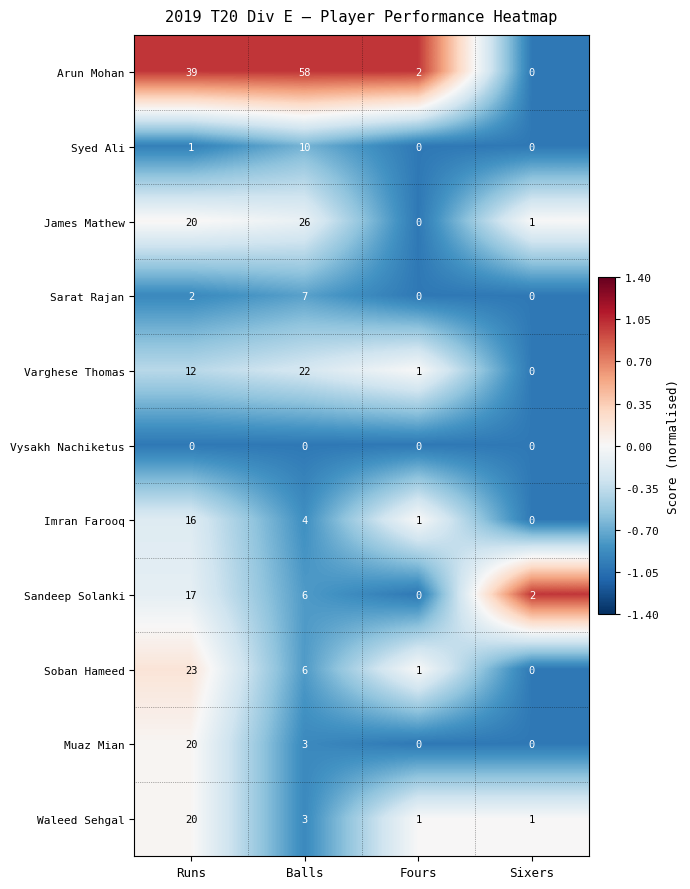

Where is Arun Mohan nearest to the value 29?

Runs